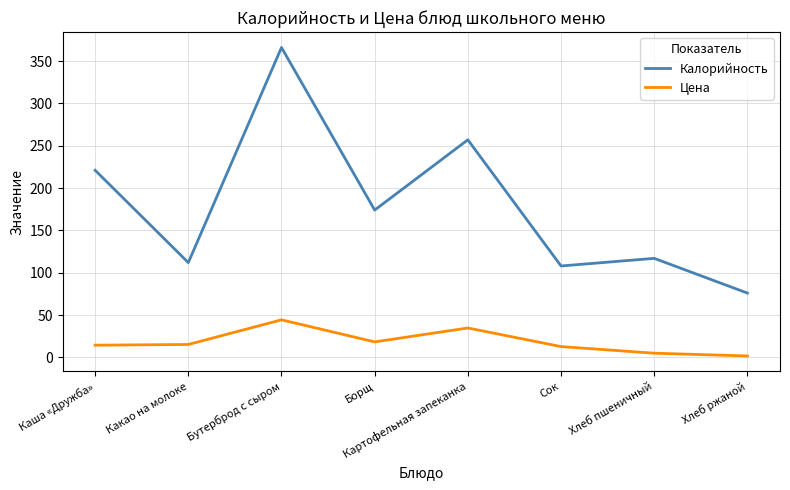

True or false: Цена and Калорийность cross at least once.

False